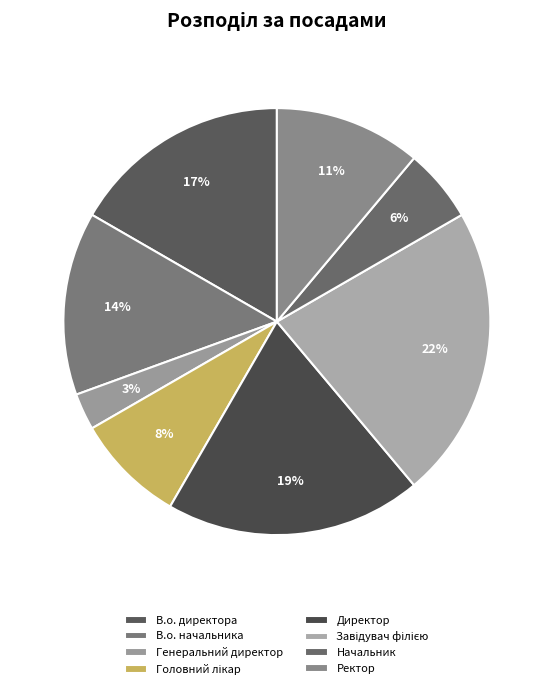

Rank the categories by value from highest to lowest.

Завідувач філією, Директор, В.о. директора, В.о. начальника, Ректор, Головний лікар, Начальник, Генеральний директор